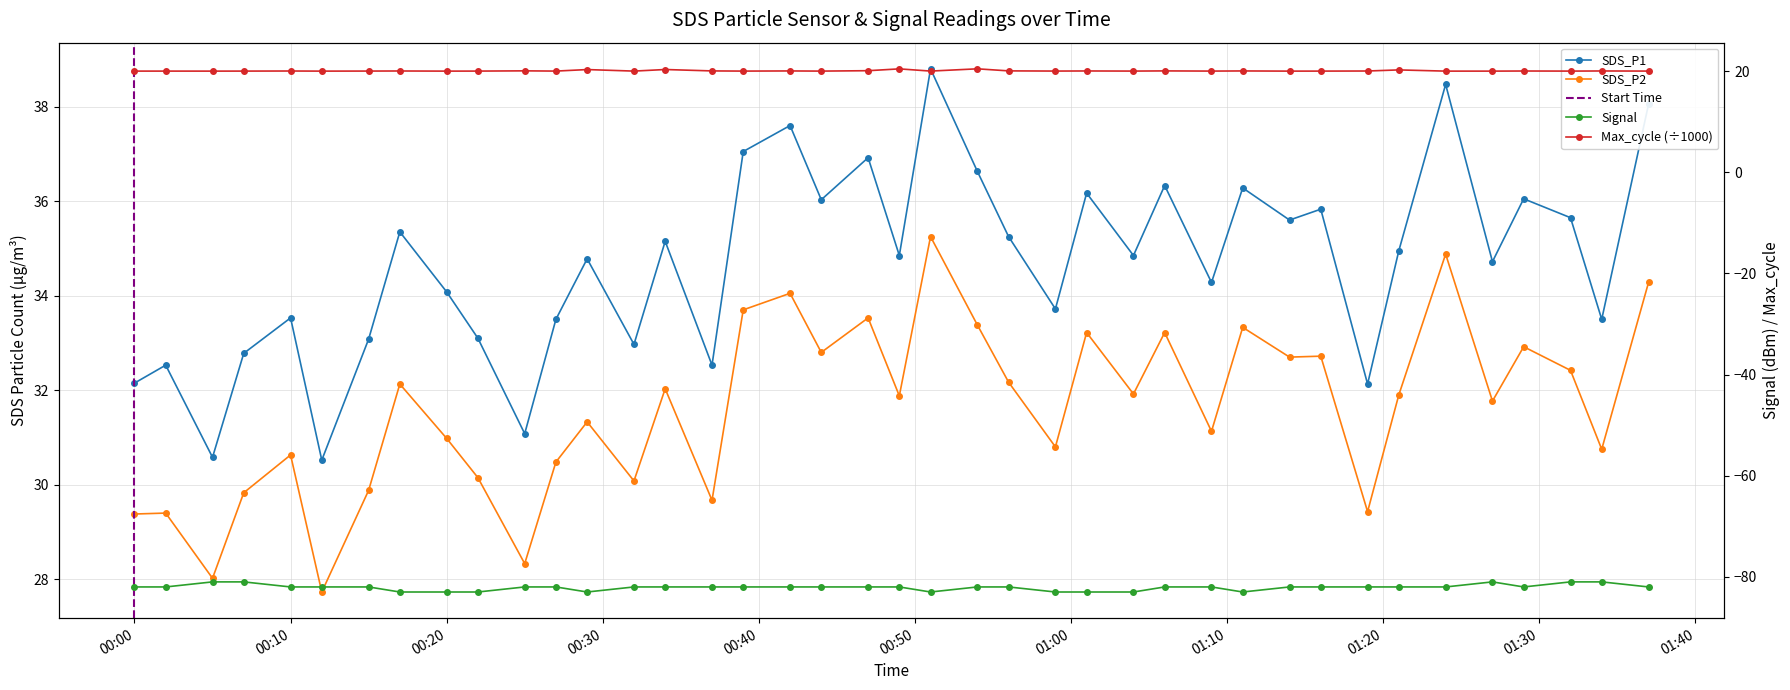

In Max_cycle, how many points are lower than both neighbors (excluding endpoints)?

13